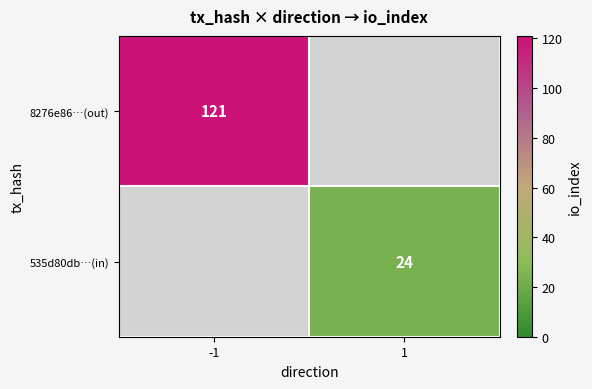

The value of 535d80db…(in) at 1 is 42.8. True or false?

False